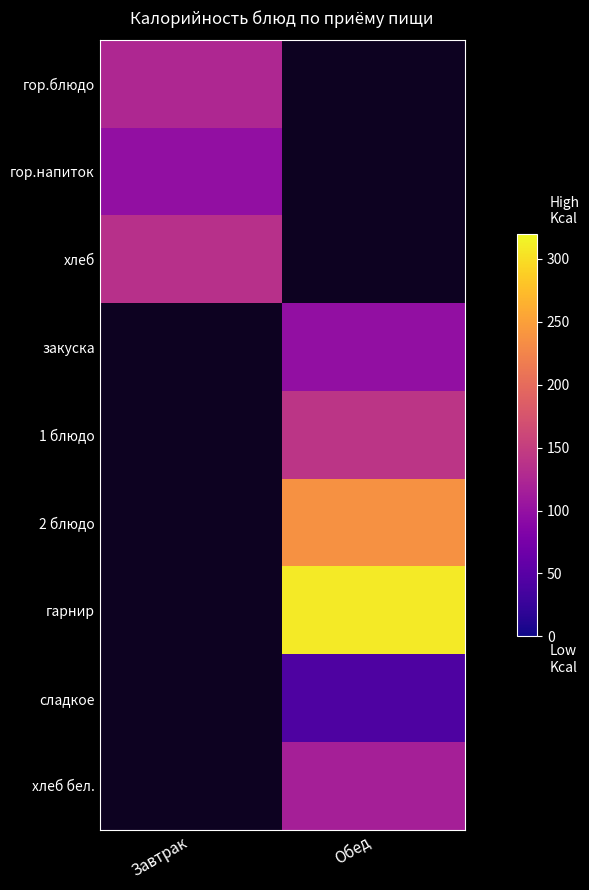

What is the greatest value displayed?

309.1